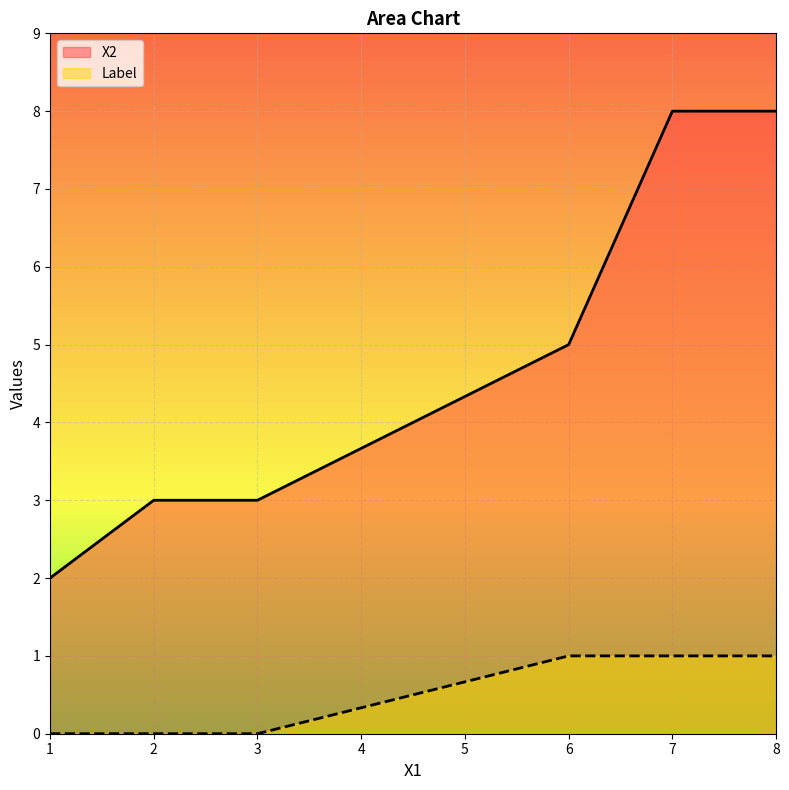

Is the value of Label at 7 greater than the value of X2 at 1?

No